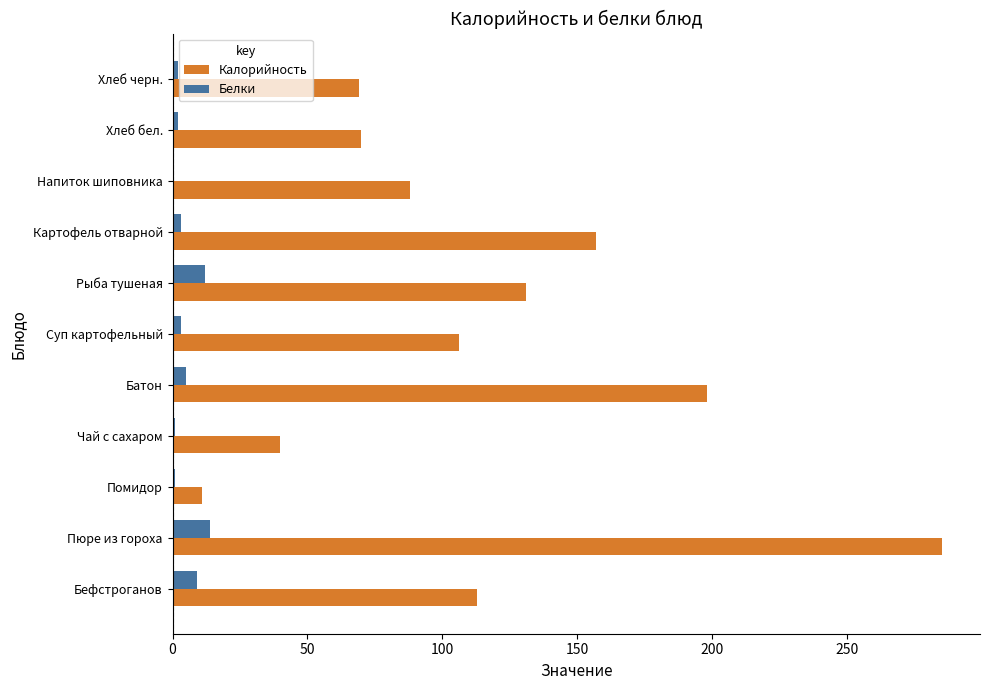

What is the sum of all Калорийность values?

1268